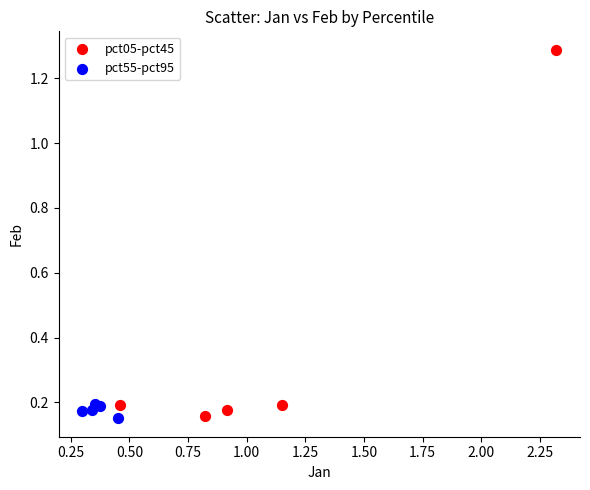

Which series contains the highest Y value?

pct05-pct45